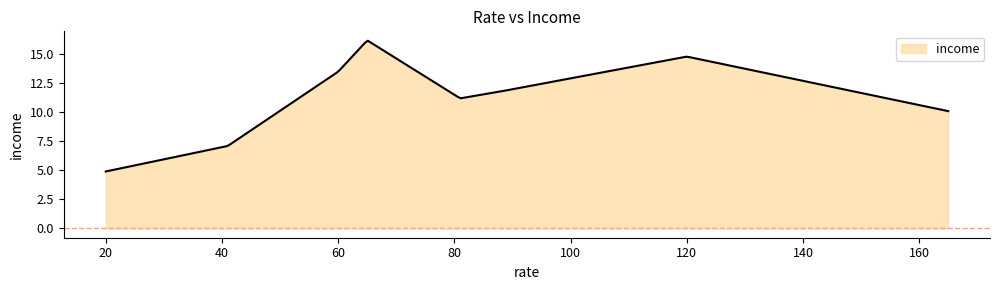

What is the maximum value shown in the chart?

16.2